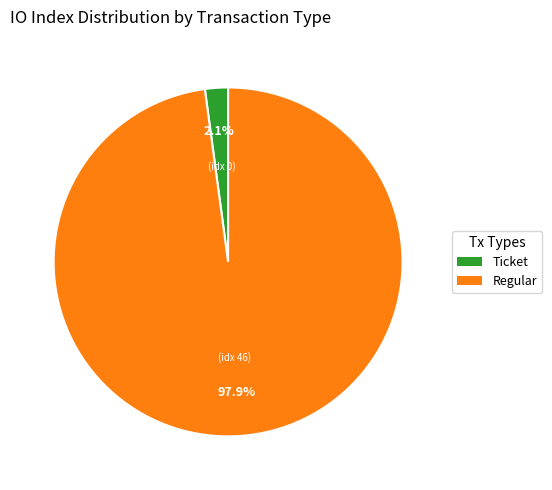

Count the number of slices in the pie.

2